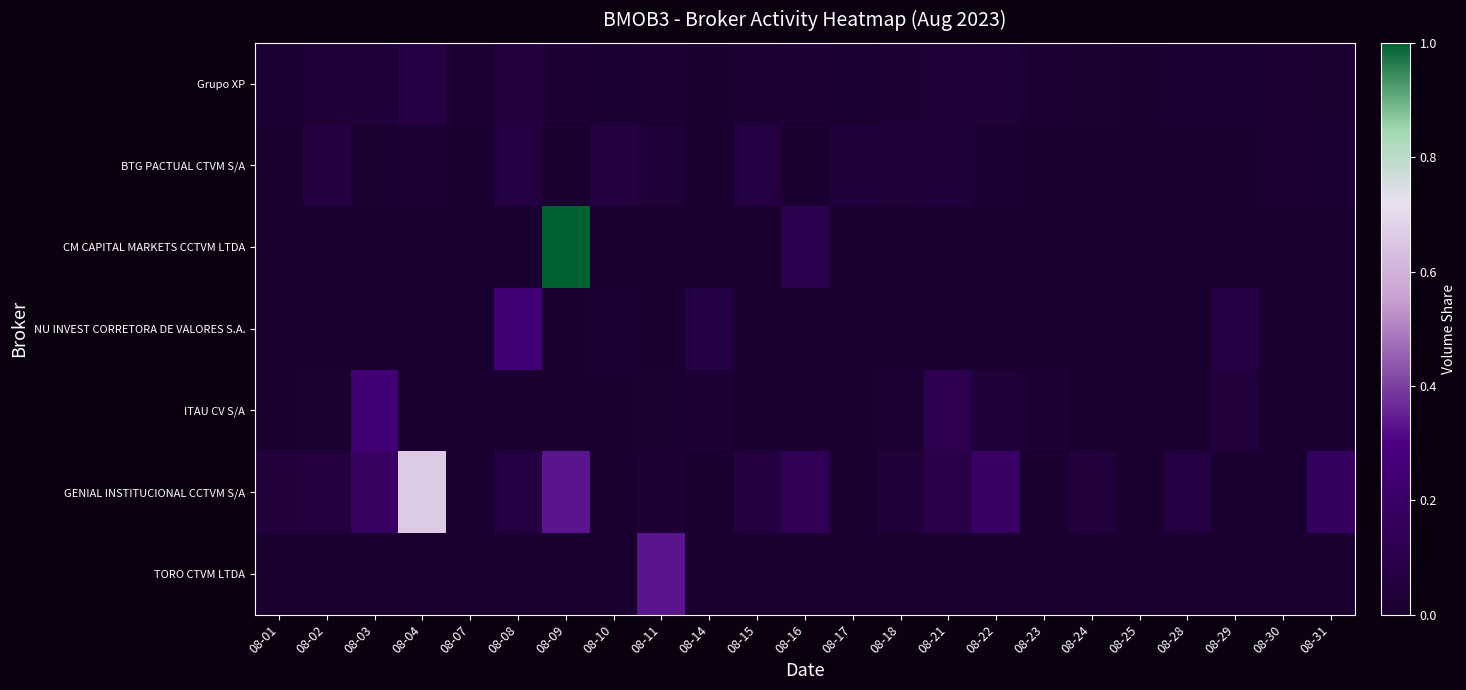

At how many categories does at least one series exceed 0?

23